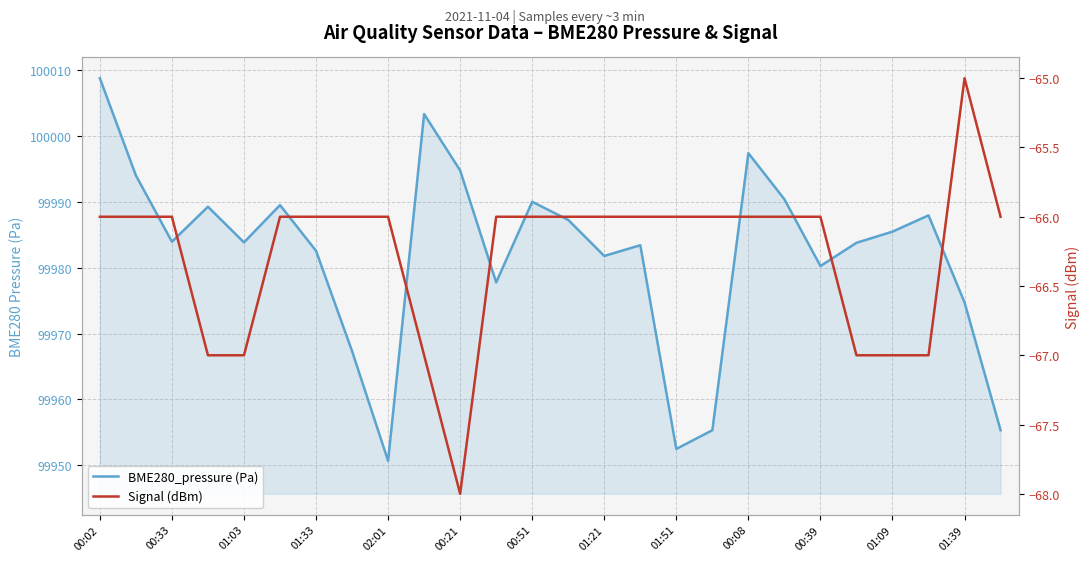

What is the value of the Signal (dBm) point at the 22nd from the left?

-67.0